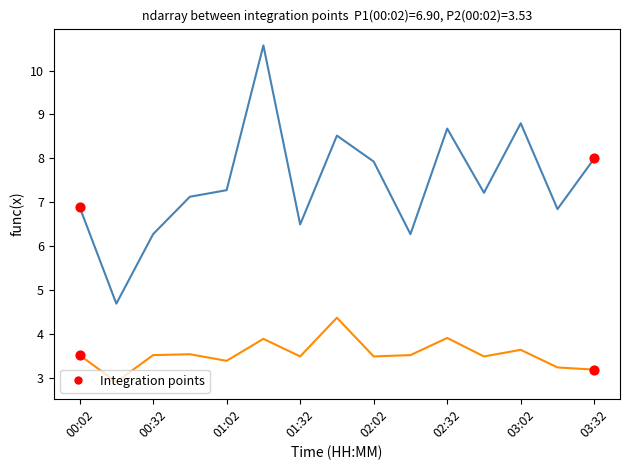

What is the smallest value displayed?

2.9